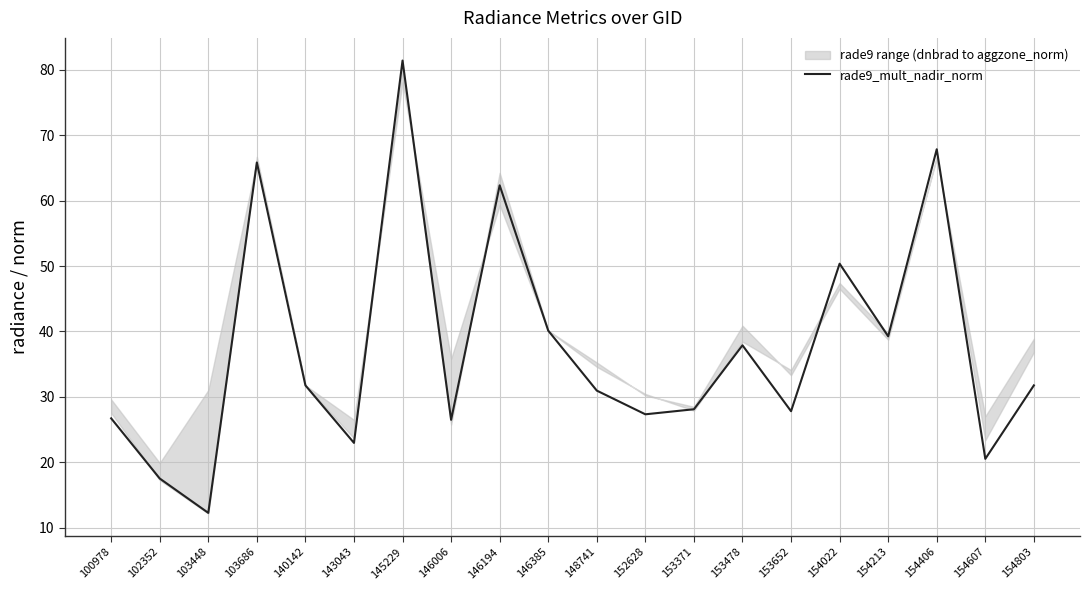

At which label does the data first exceed 31?

103686